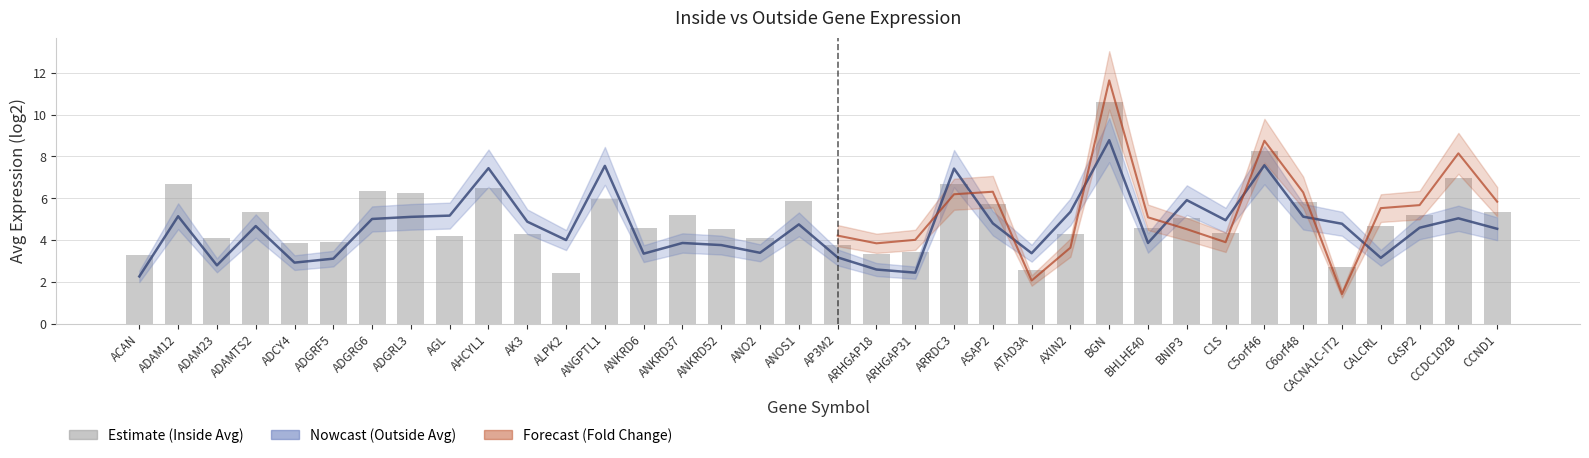

How many data points in Outside Avg (log2) are above 4?

21